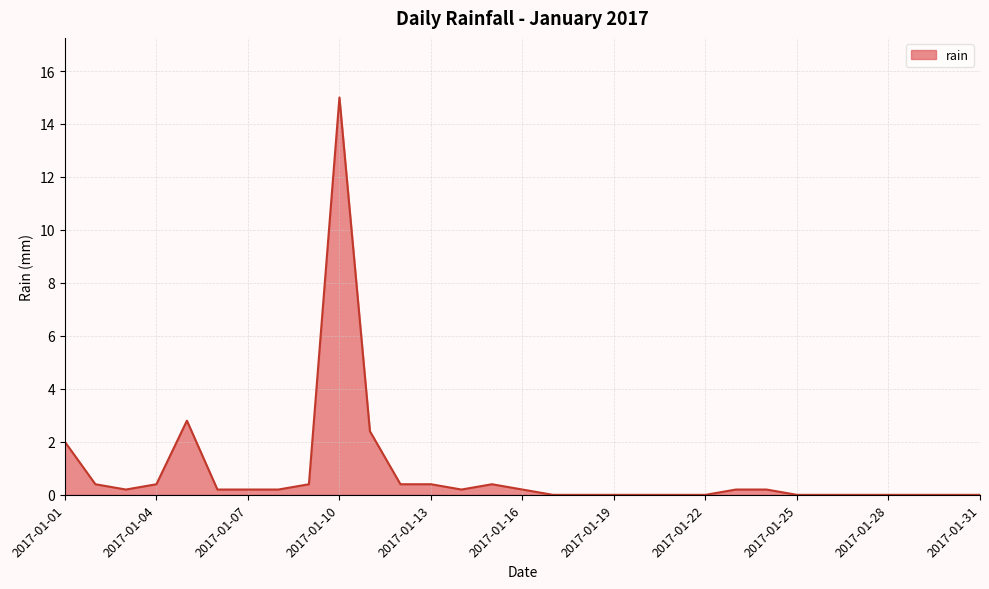

What is the greatest value displayed?

15.0